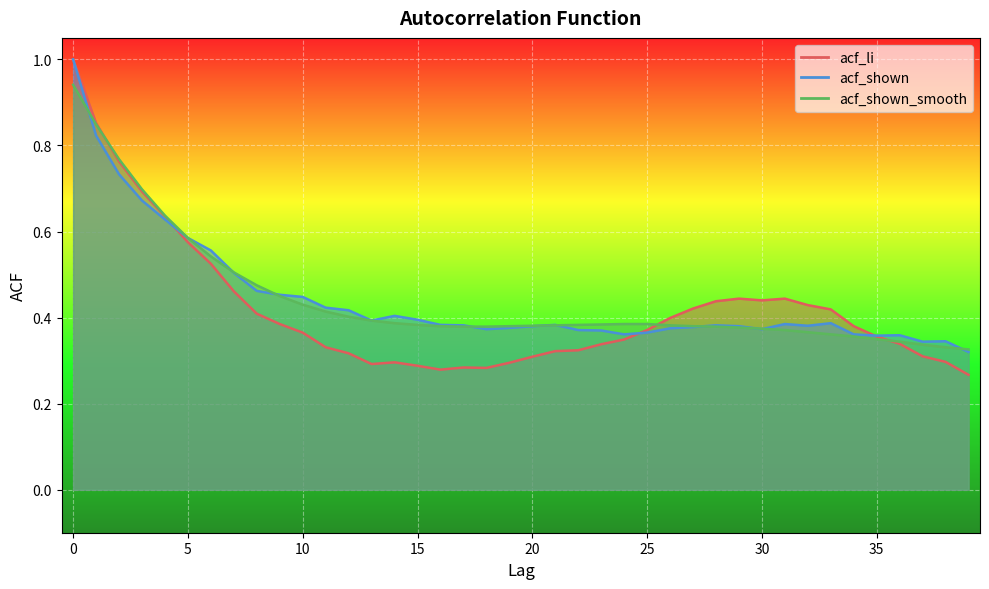

True or false: acf_shown_smooth and acf_li intersect in this chart.

True